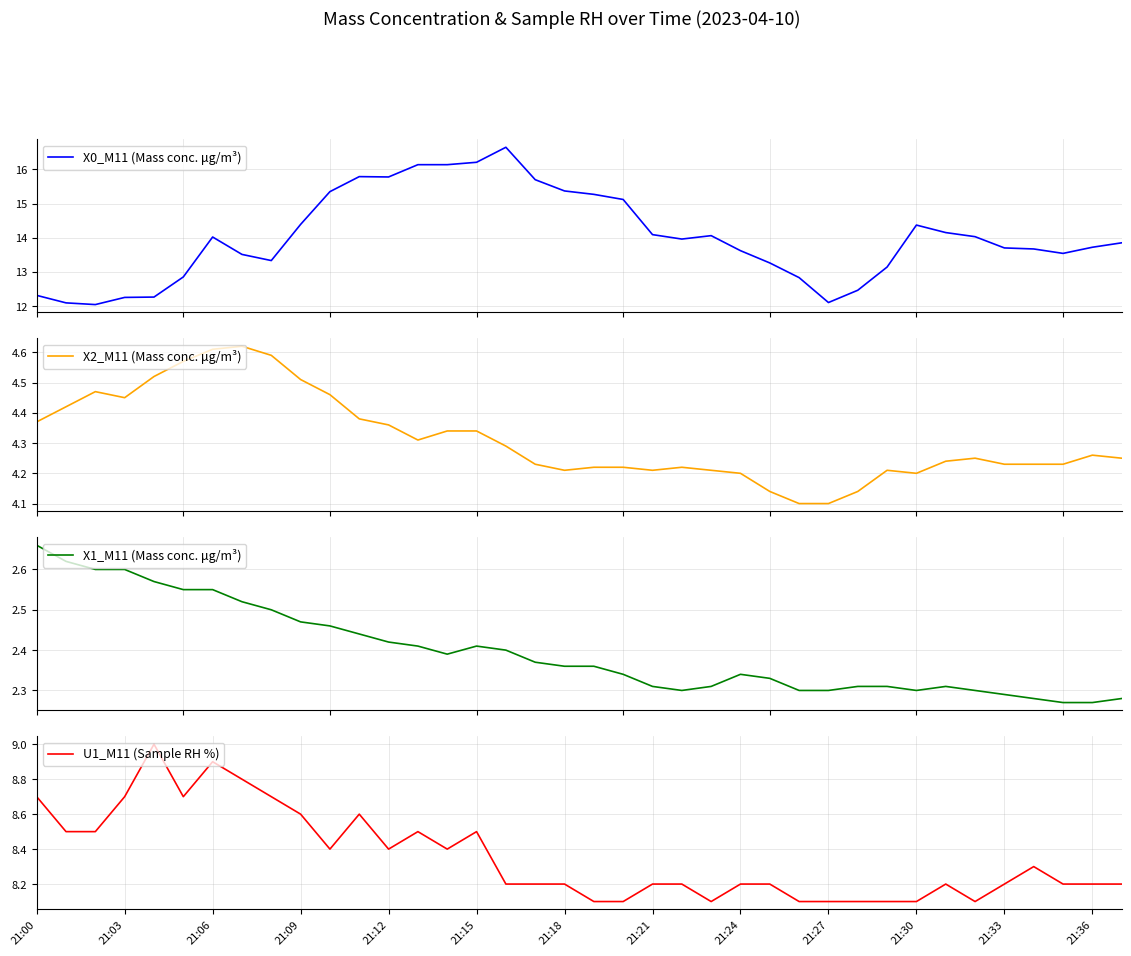

What is the highest value of the U1_M11 (Sample RH %) series?

9.0